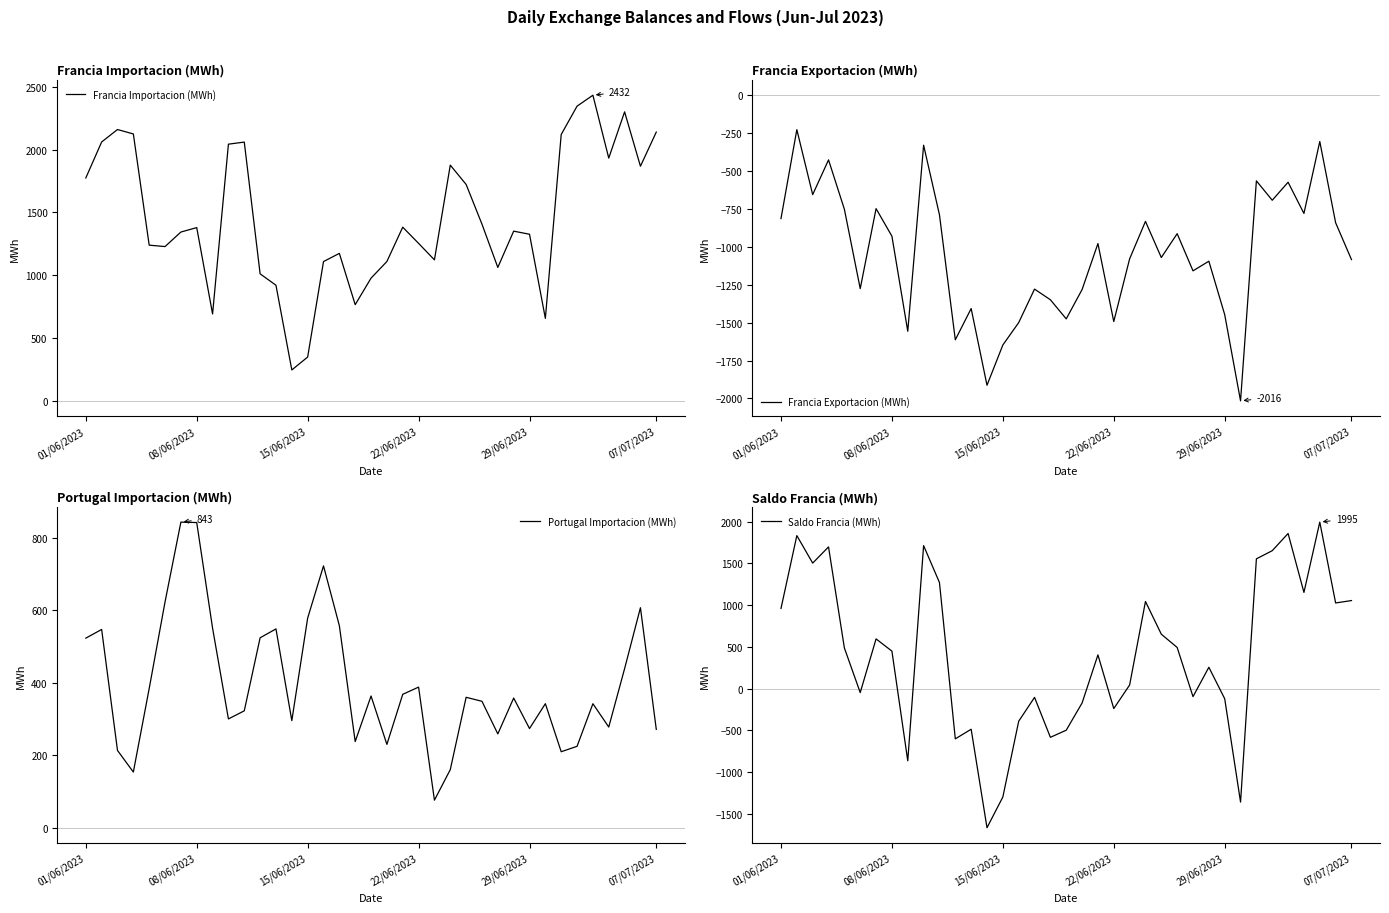

Read the Saldo Francia (MWh) value at 25.

492.7